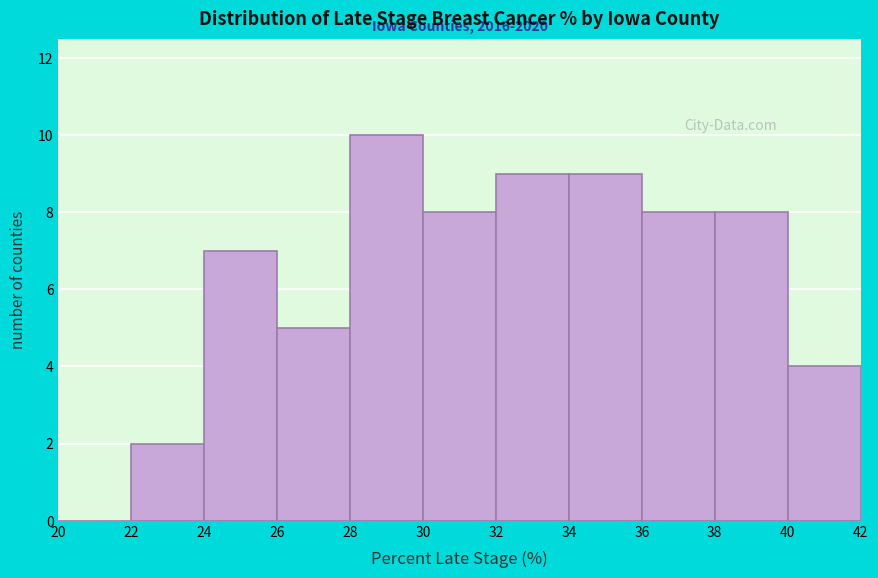

Which range on the x-axis has the tallest bar?

28 to 30